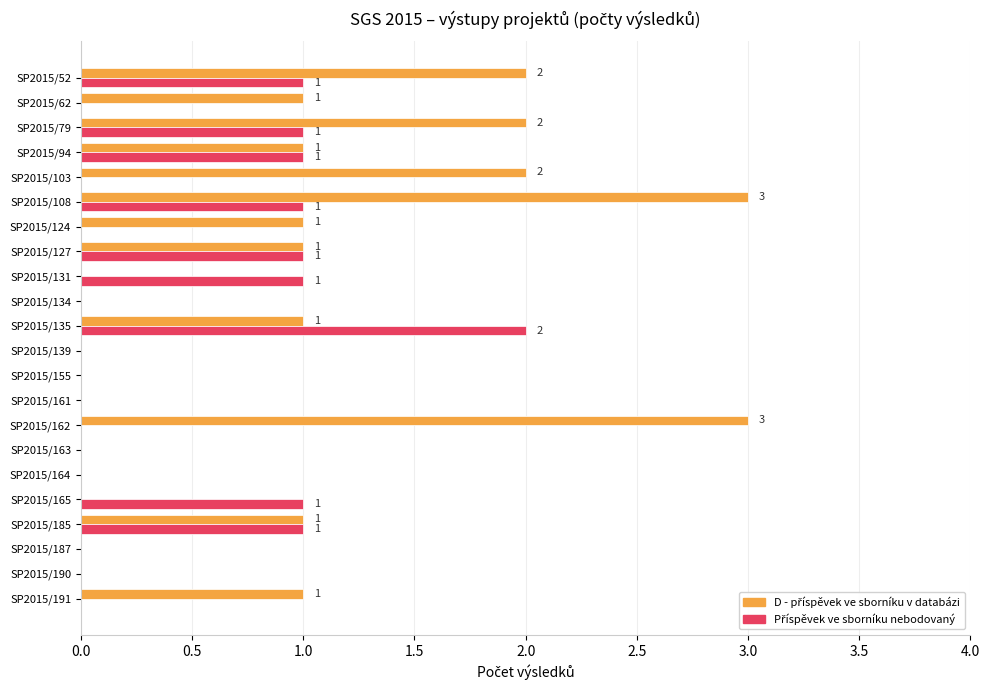

At which category is the sum across all series the highest?

SP2015/108